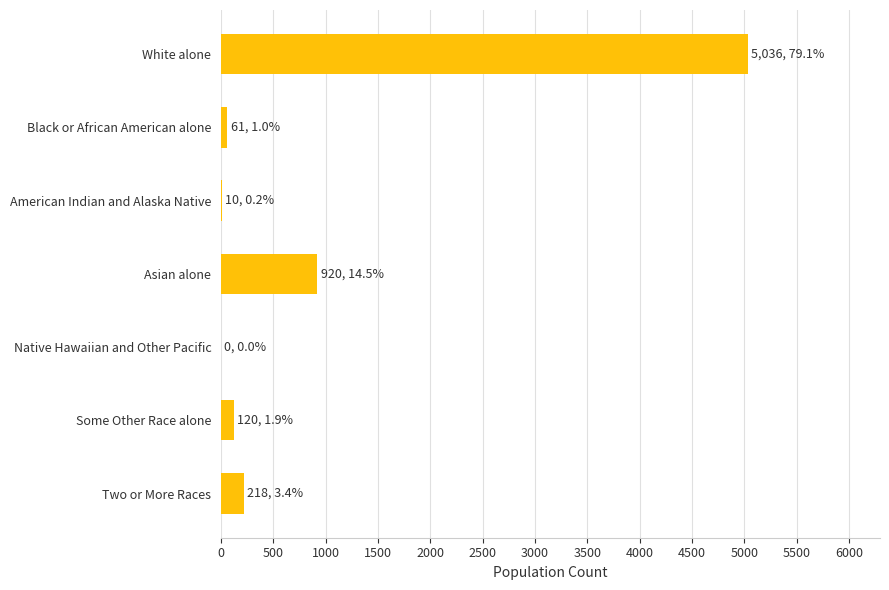

True or false: the data shows 218 at Two or More Races.

True